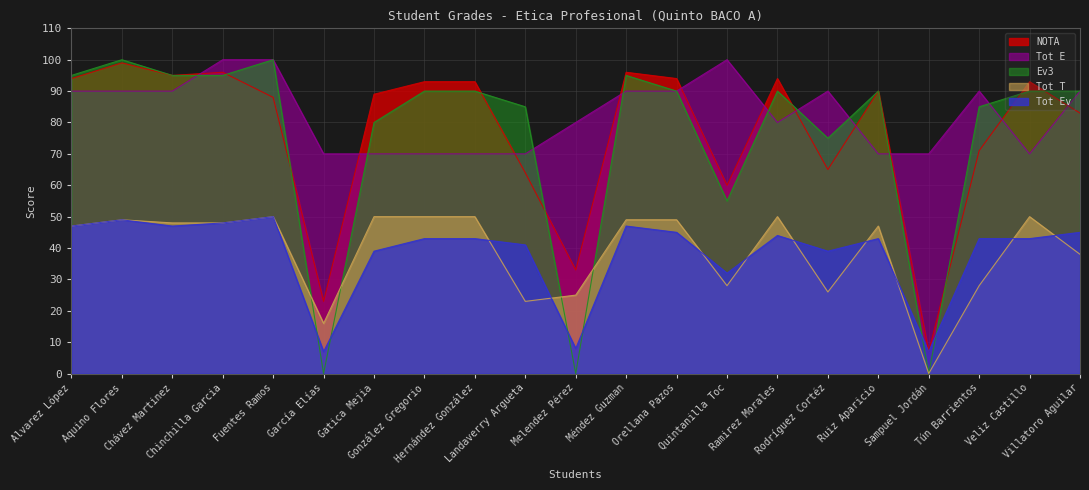

How many distinct data groups are displayed?

5